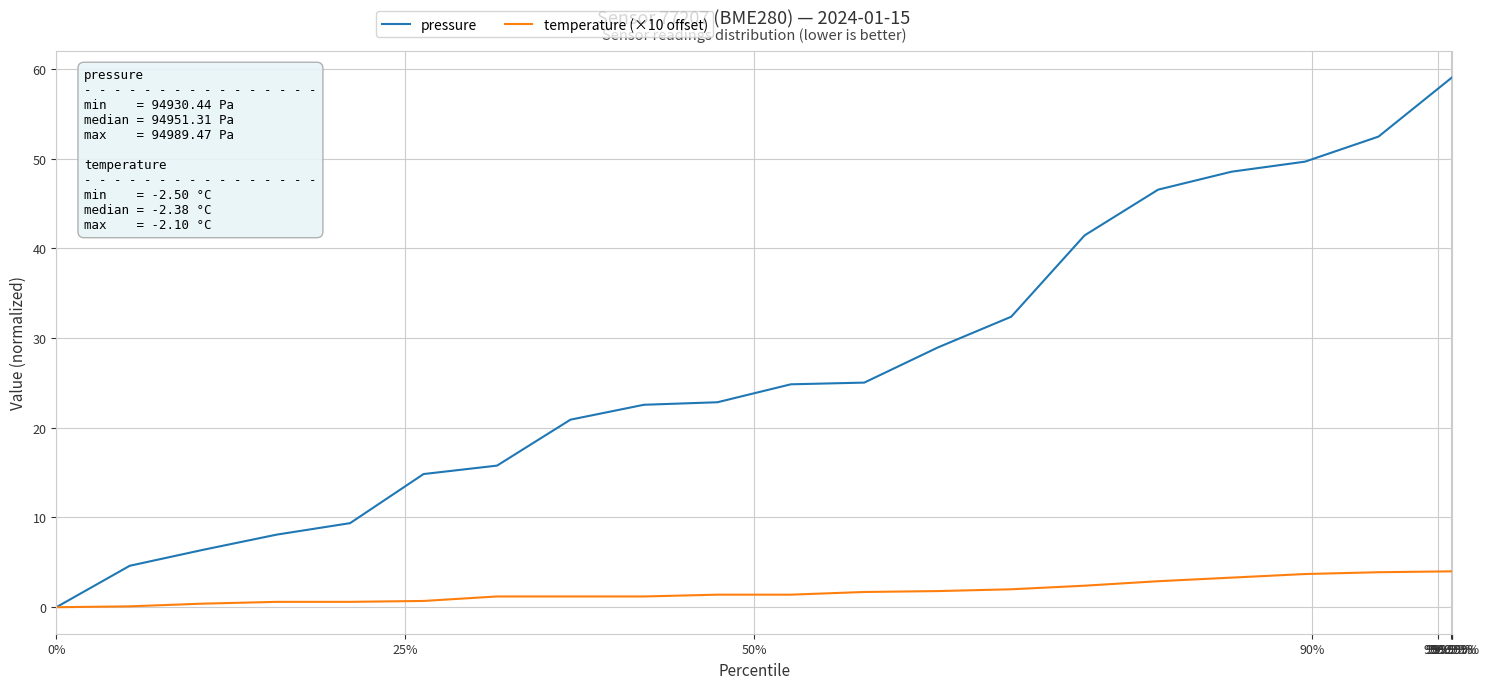

Rank the series by their maximum value, from highest to lowest.

pressure, temperature (×10 offset)